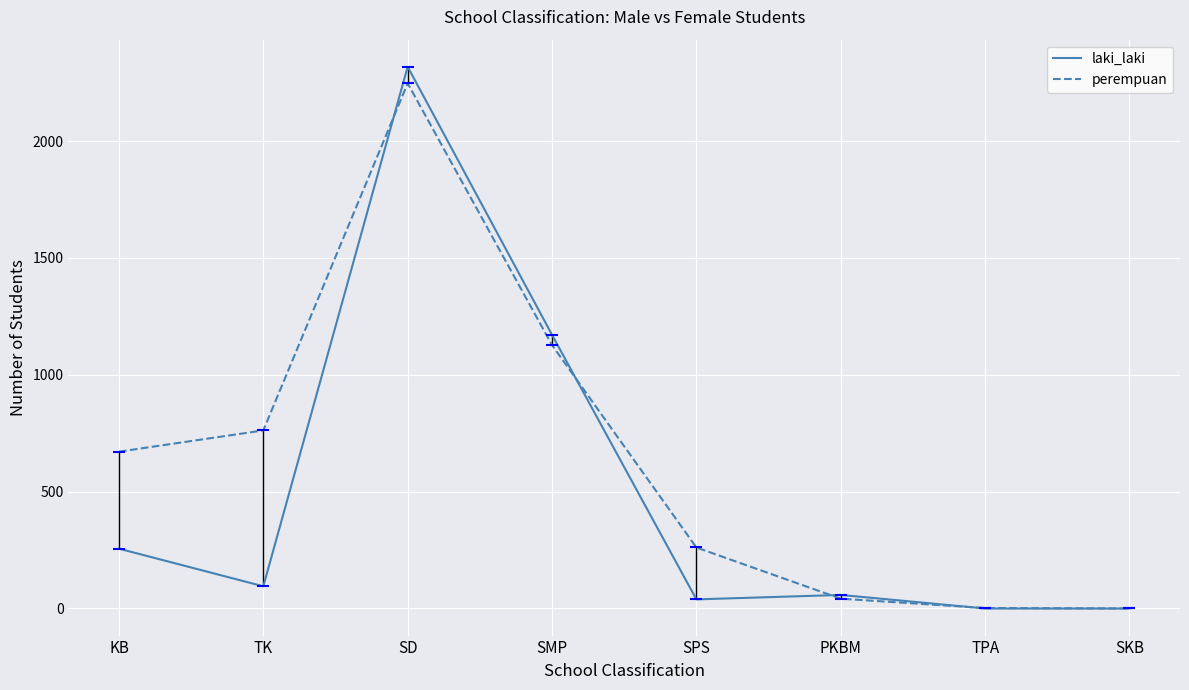

What is the value of the perempuan point at the 4th from the left?

1127